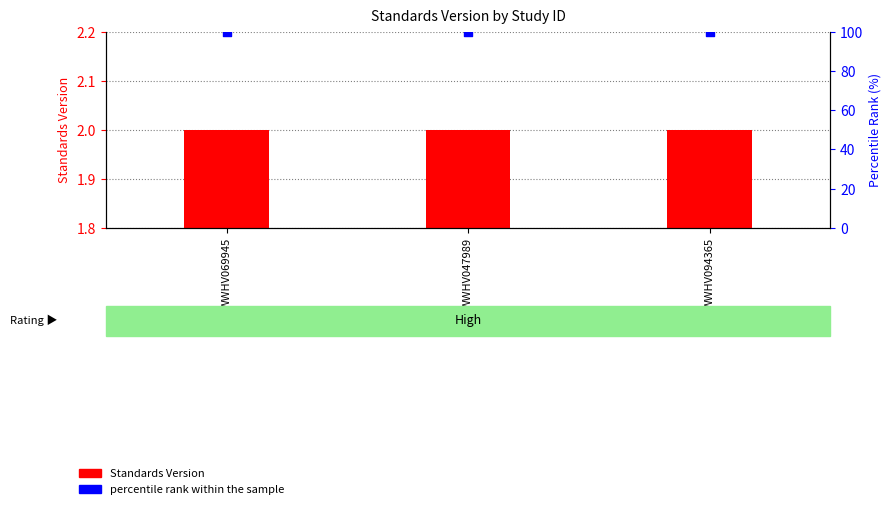

What is the total value across all series at WWHV094365?

102